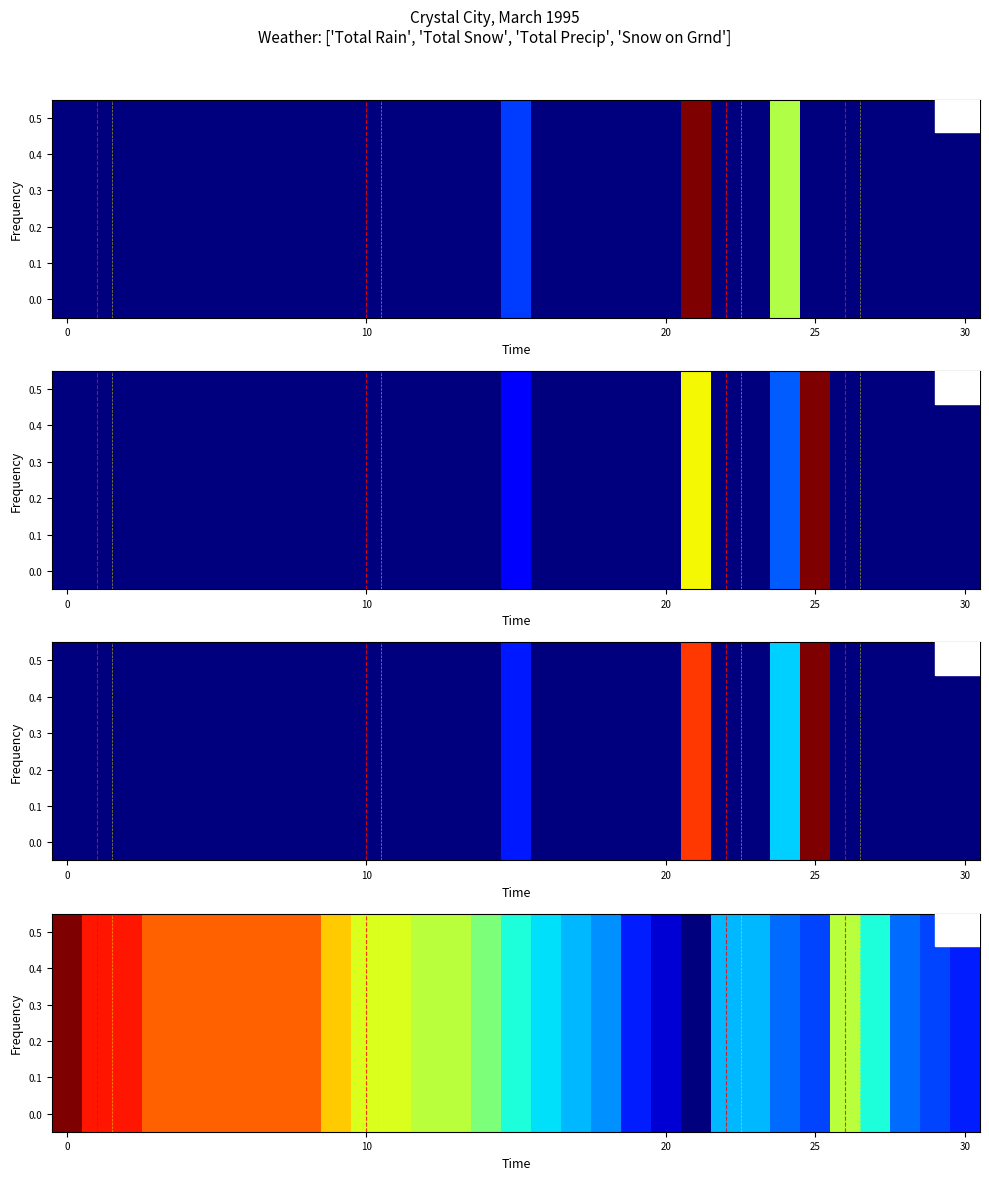

Reading right to left, transcribe all the data shown in this chart.

24	25	26	30	35	25	26	28	28	20	22	24	27	28	29	30	33	35	35	36	36	38	41	41	41	41	41	41	43	43	46